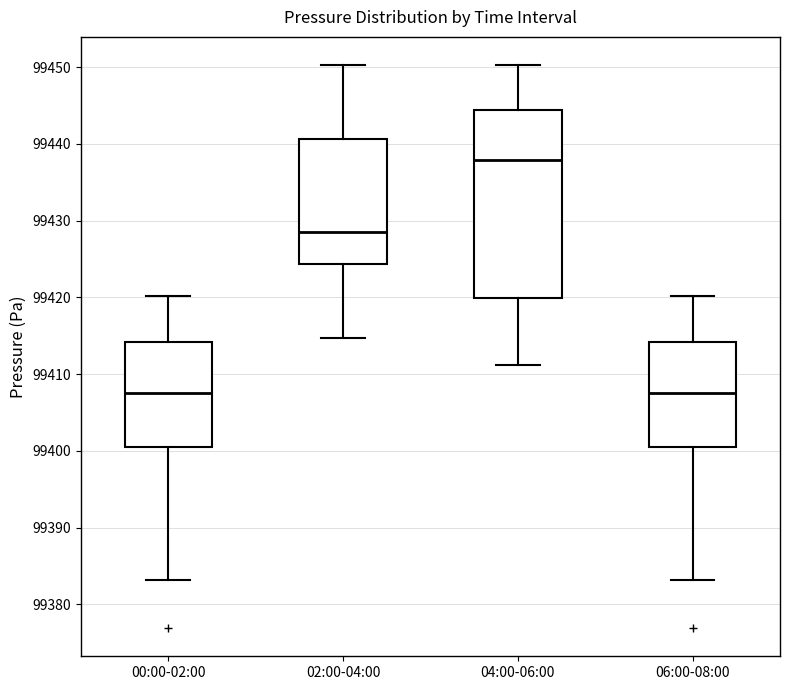

Comparing the boxes themselves (not the whiskers), which one is the tallest?

04:00-06:00